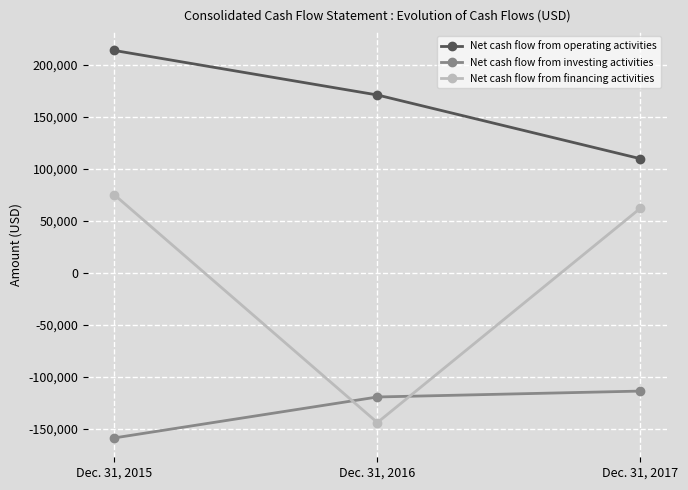

What is the value of the Net cash flow from operating activities point at the 1st from the left?

213955